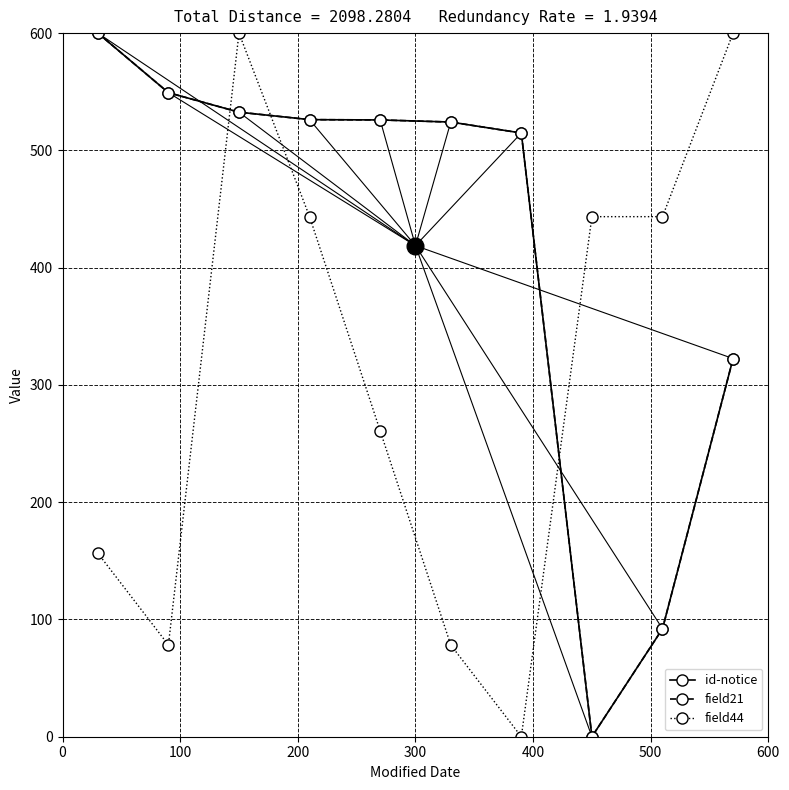

Reading right to left, extract all data points from this chart.

id-notice: 322.5	92.1	0.0	514.8	524.2	526.0	526.2	532.6	549.2	600.0
field21: 322.5	92.1	0.0	514.8	524.2	526.0	526.2	532.6	549.2	600.0
field44: 600.0	443.5	443.5	0.0	78.3	260.9	443.5	600.0	78.3	156.5